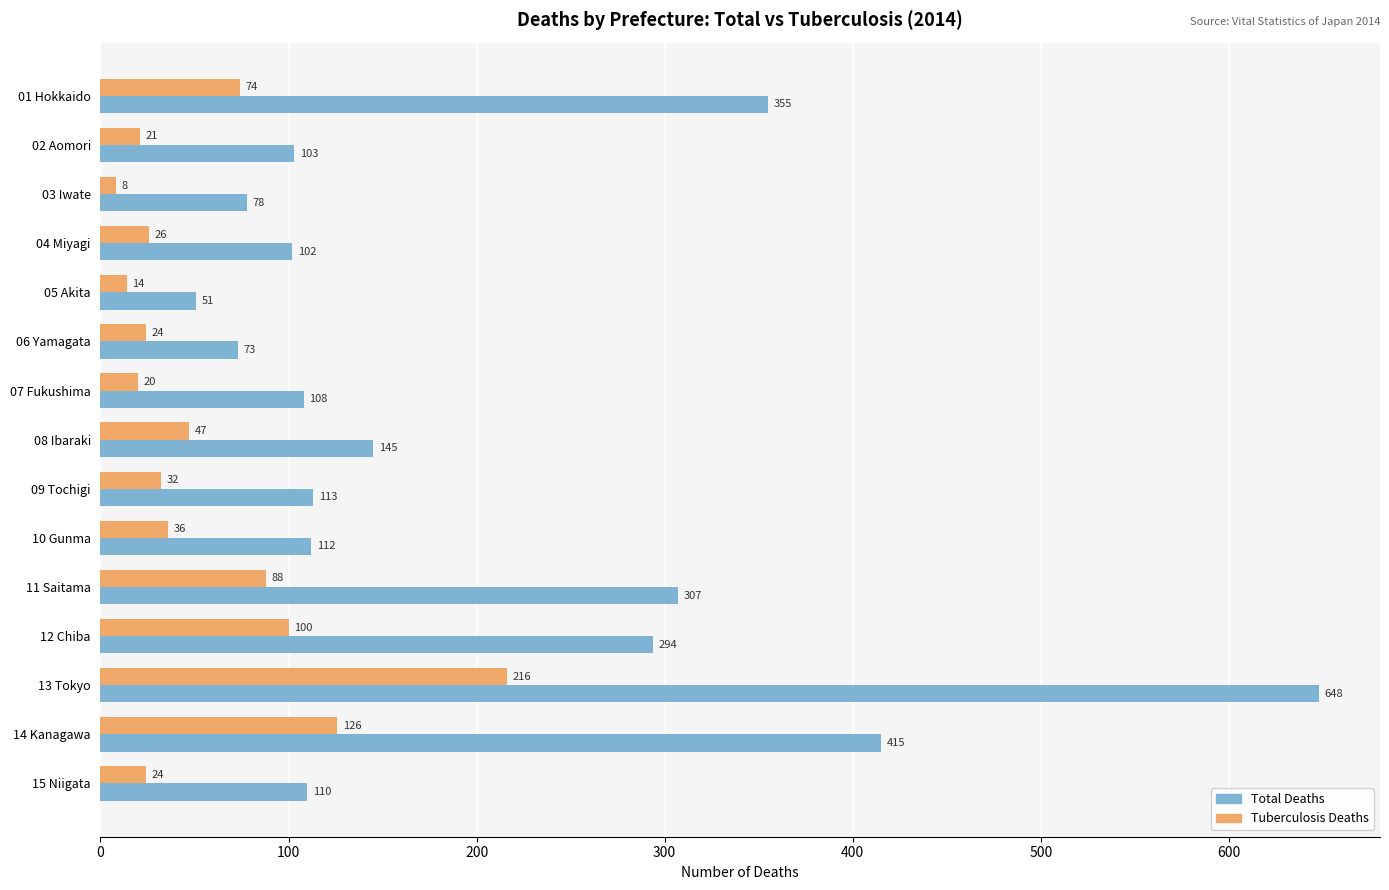

Between 03 Iwate and 12 Chiba, which series saw the biggest shift?

Total Deaths